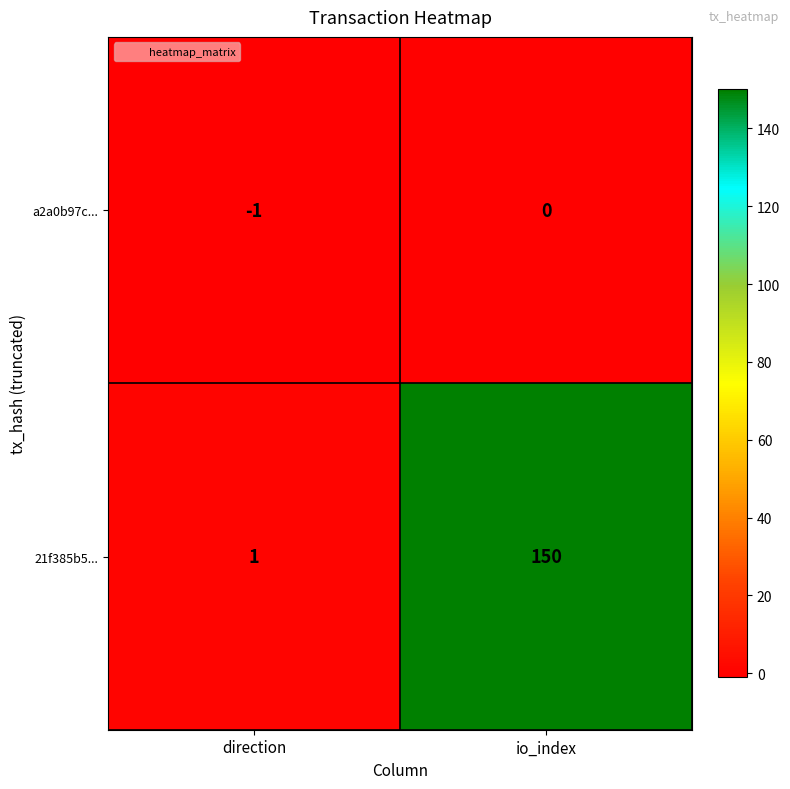

Rank the series by their maximum value, from lowest to highest.

a2a0b97c..., 21f385b5...